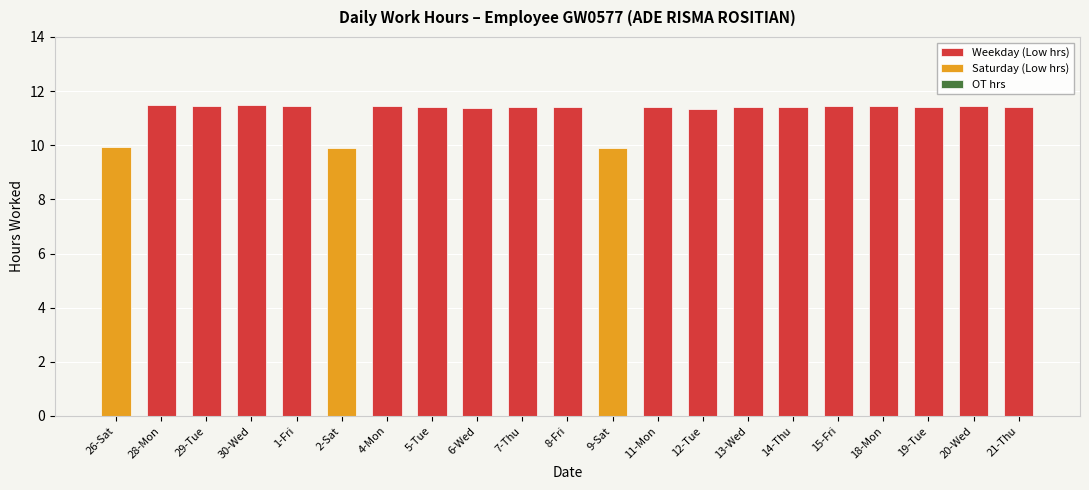

Where is Weekday (Low hrs) nearest to the value 5?

26-Sat